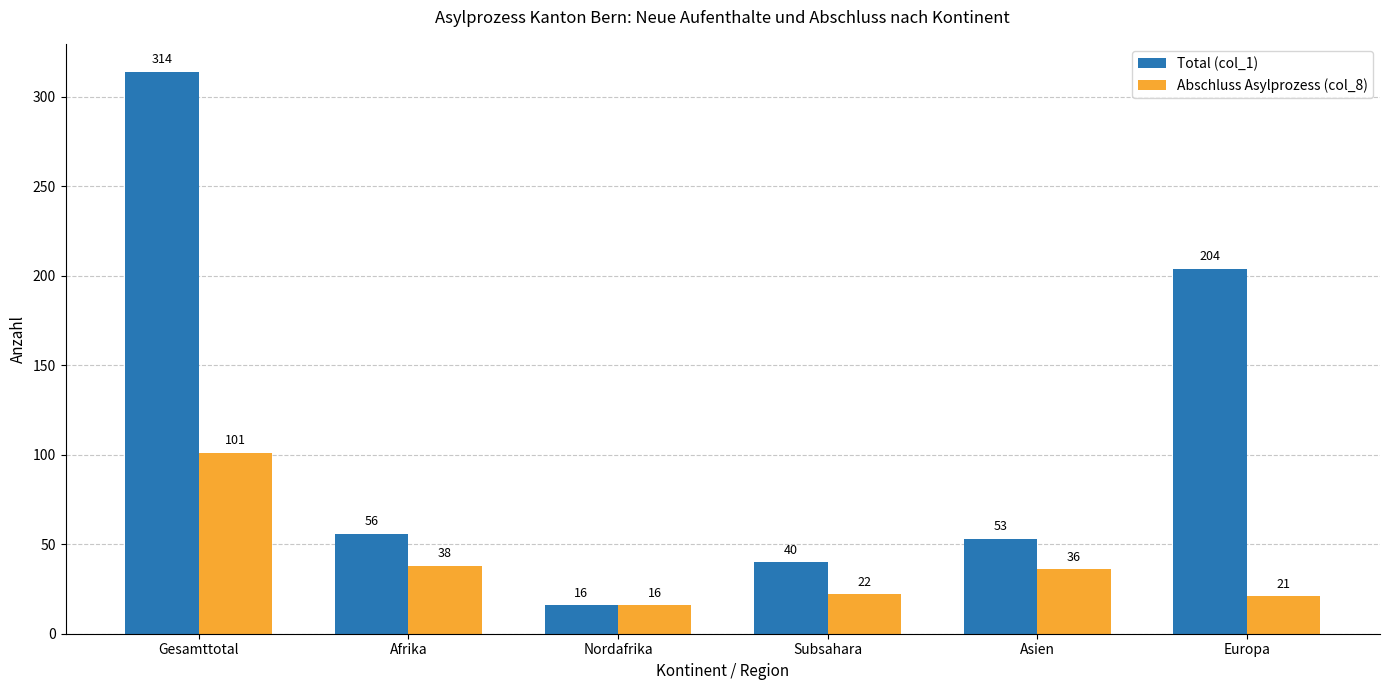

List the labels in order of Abschluss Asylprozess (col_8) value, largest first.

Gesamttotal, Afrika, Asien, Subsahara, Europa, Nordafrika